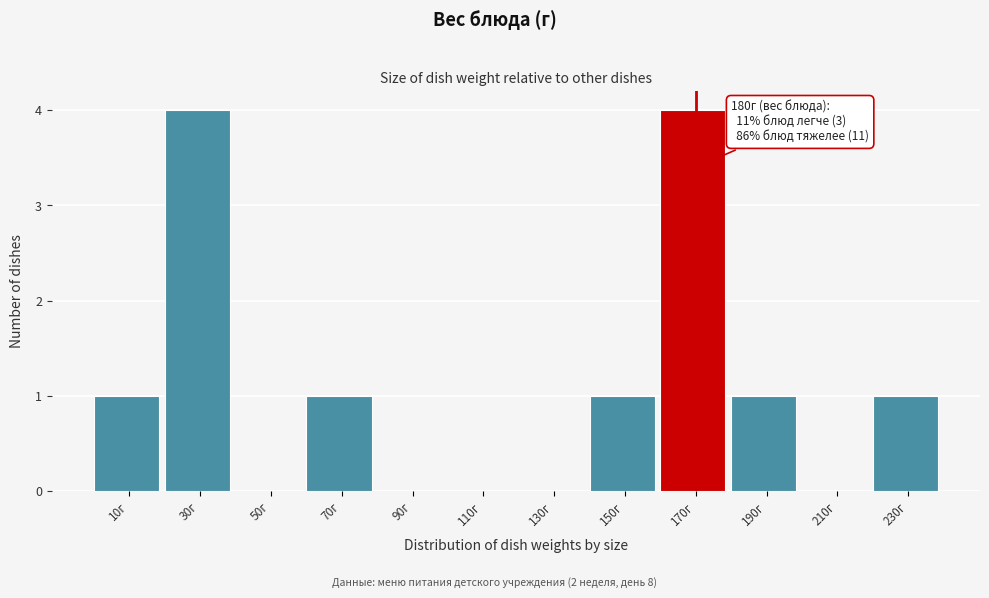

Reading right to left, transcribe all the data shown in this chart.

230г=1	210г=0	190г=1	170г=4	150г=1	130г=0	110г=0	90г=0	70г=1	50г=0	30г=4	10г=1